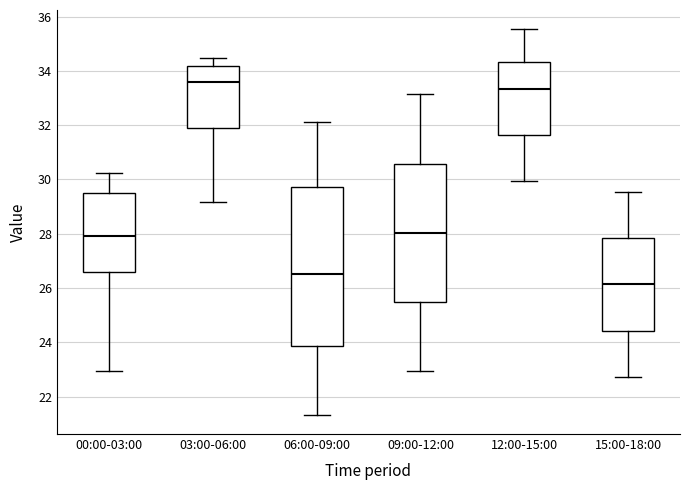

Where does the upper whisker of the box for 12:00-15:00 end on the y-axis? The values are not printed on the chart, so give them approximately, as read against the axis.

35.6